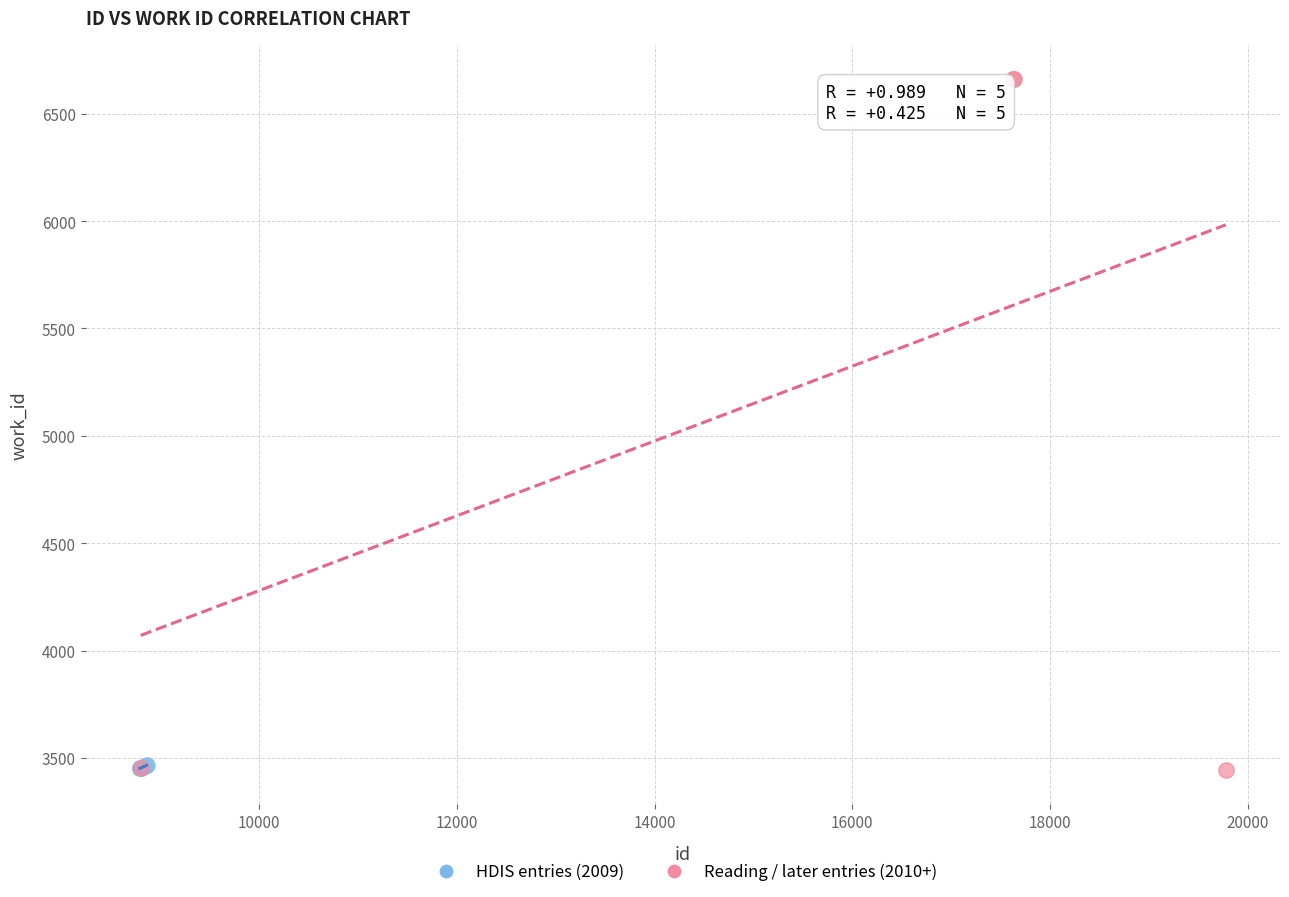

Which series contains the highest Y value?

Reading / later entries (2010+)